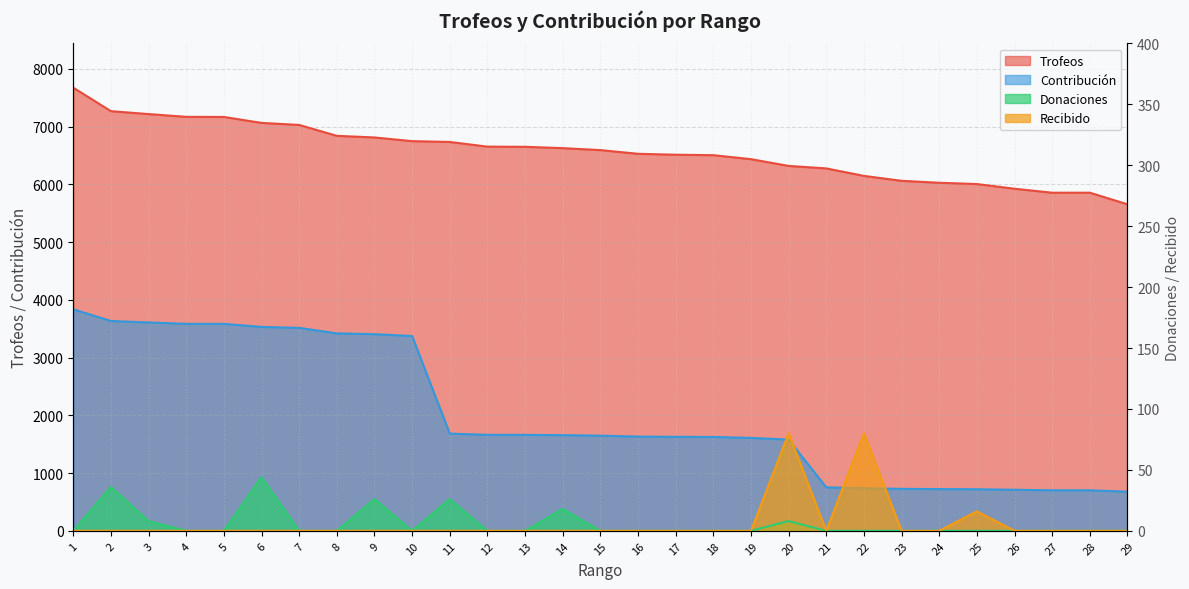

Which category has the lowest value across all series?

1